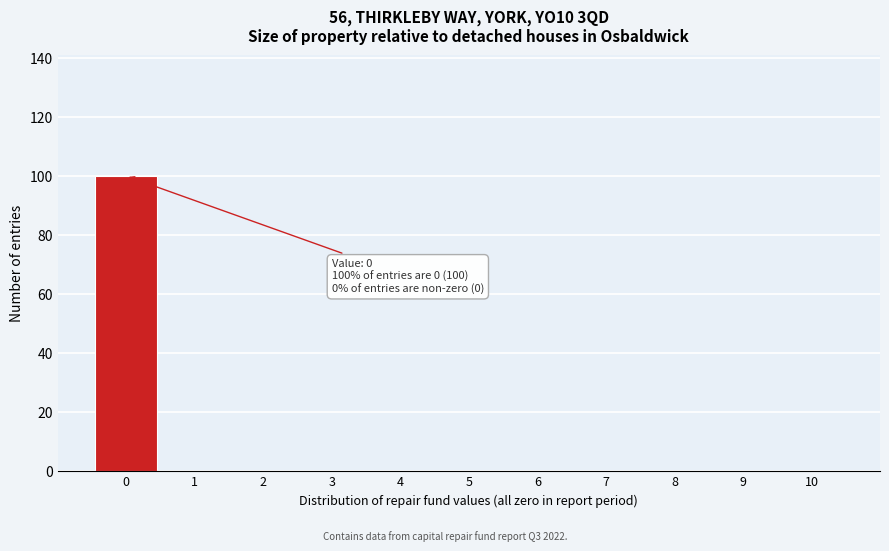

Reading right to left, what are all the values shown in this chart?

10=0	9=0	8=0	7=0	6=0	5=0	4=0	3=0	2=0	1=0	0=100